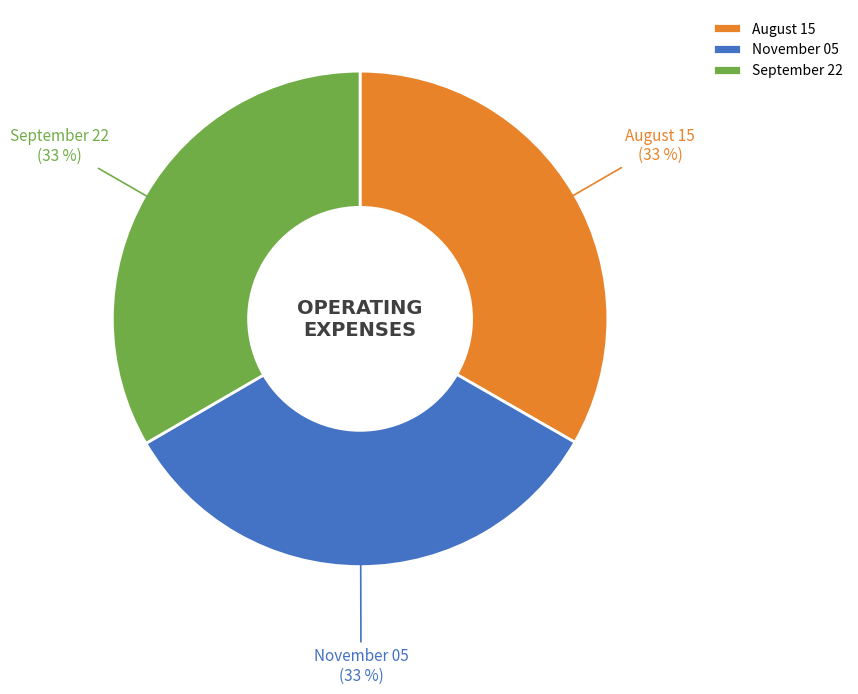

Does November 05 represent more than half of the total?

No